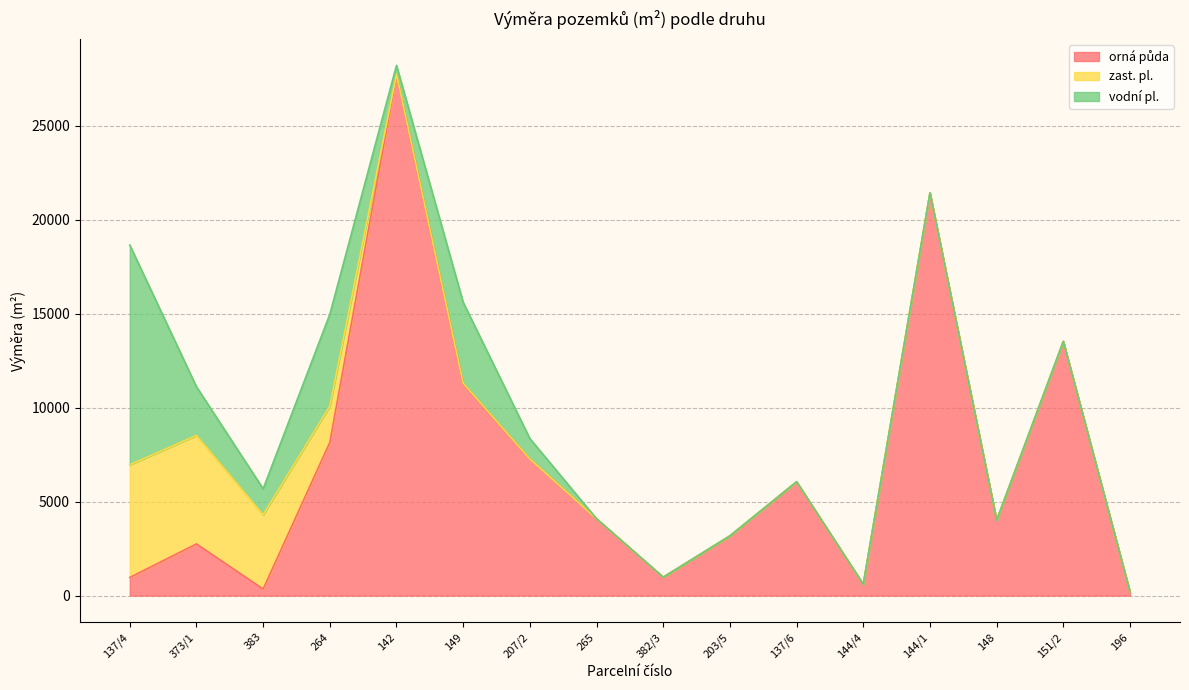

True or false: vodní pl. has a value of 0 at 265.

True